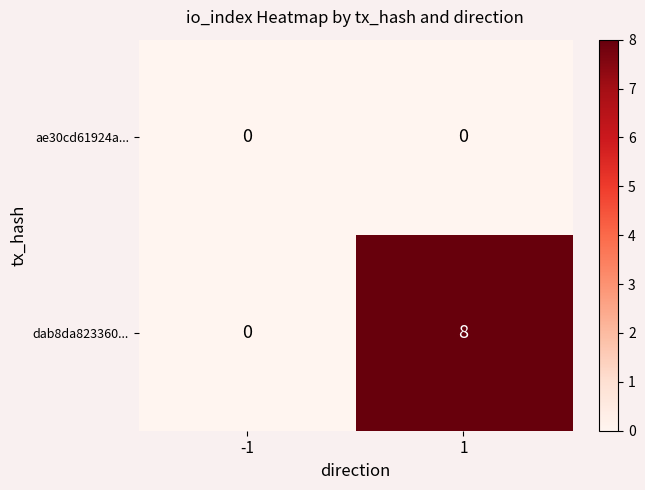

Reading left to right, extract all data points from this chart.

ae30cd61924a...: 0	0
dab8da823360...: 0	8